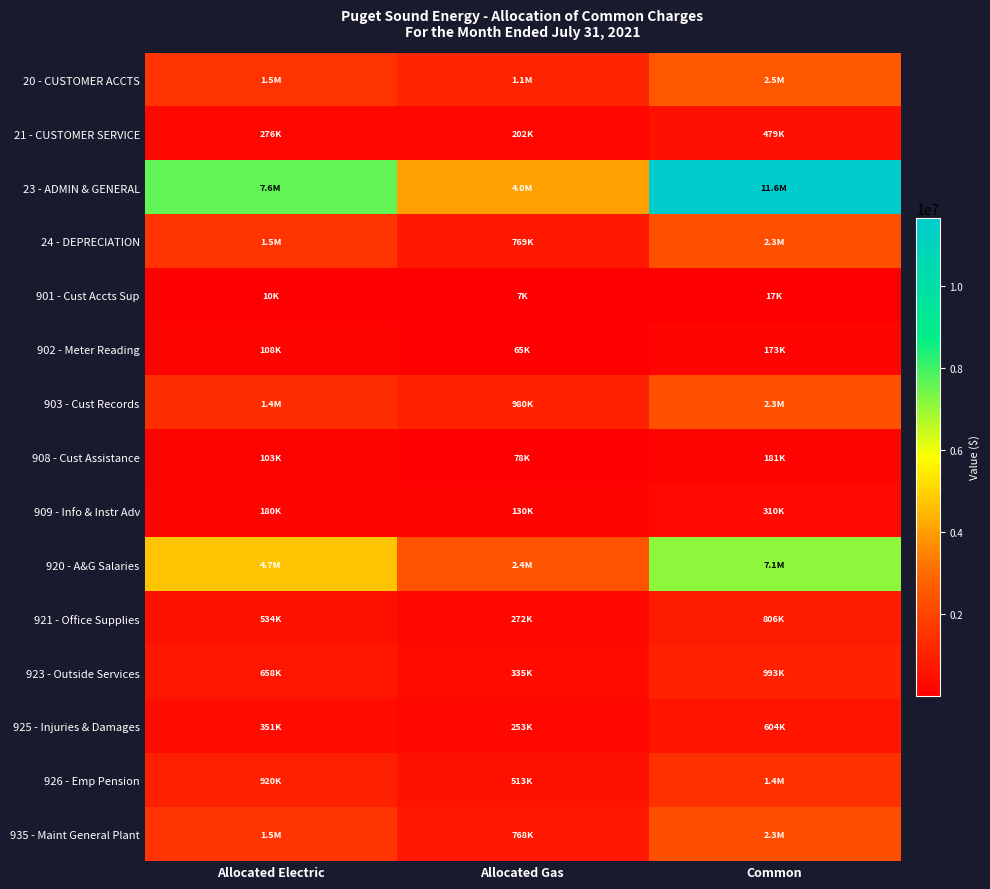

At which category does the chart reach its minimum across all series?

Allocated Gas